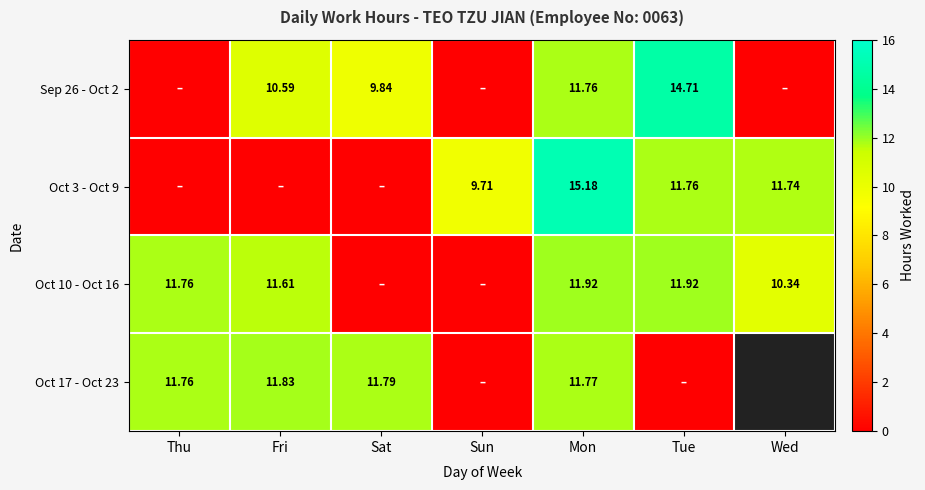

What is the difference between the Oct 3 - Oct 9 values at Mon and Sun?

5.5